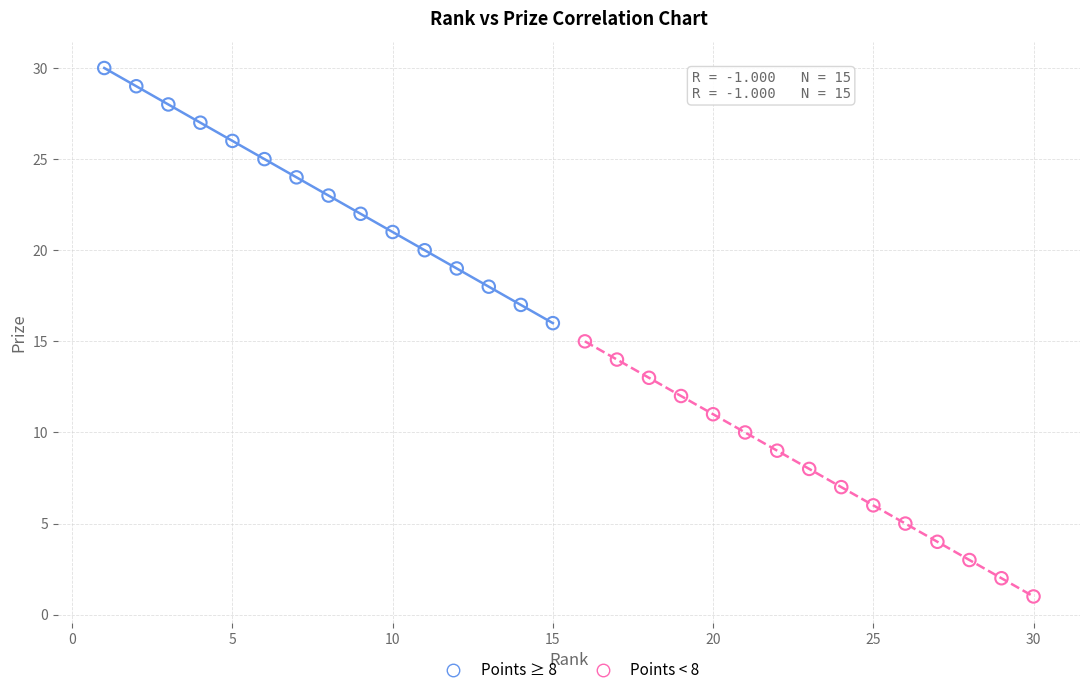

Which series contains the highest Y value?

Points ≥ 8